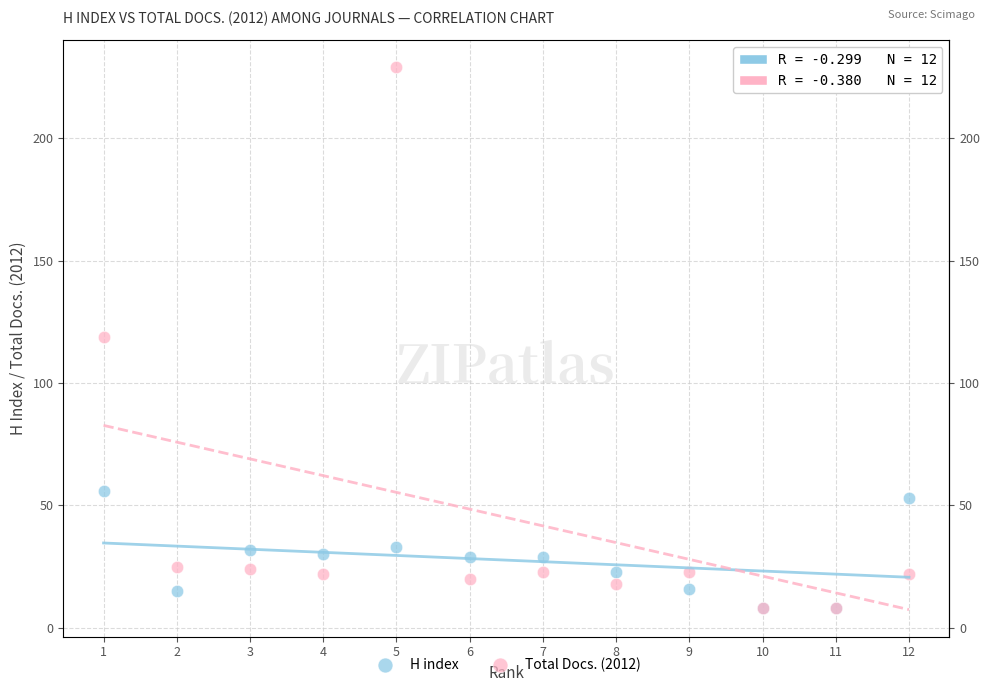

Which series contains the highest Y value?

Total Docs. (2012)